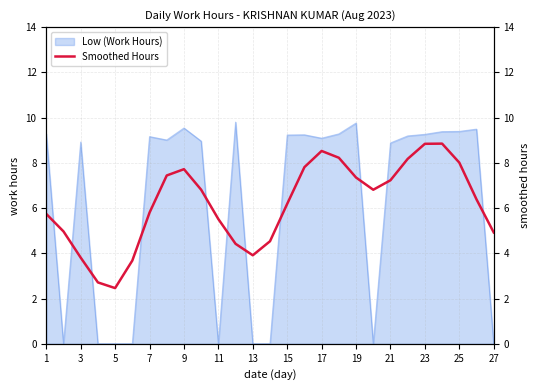

The value of Low (Work Hours) at 5 is 0.0. True or false?

True